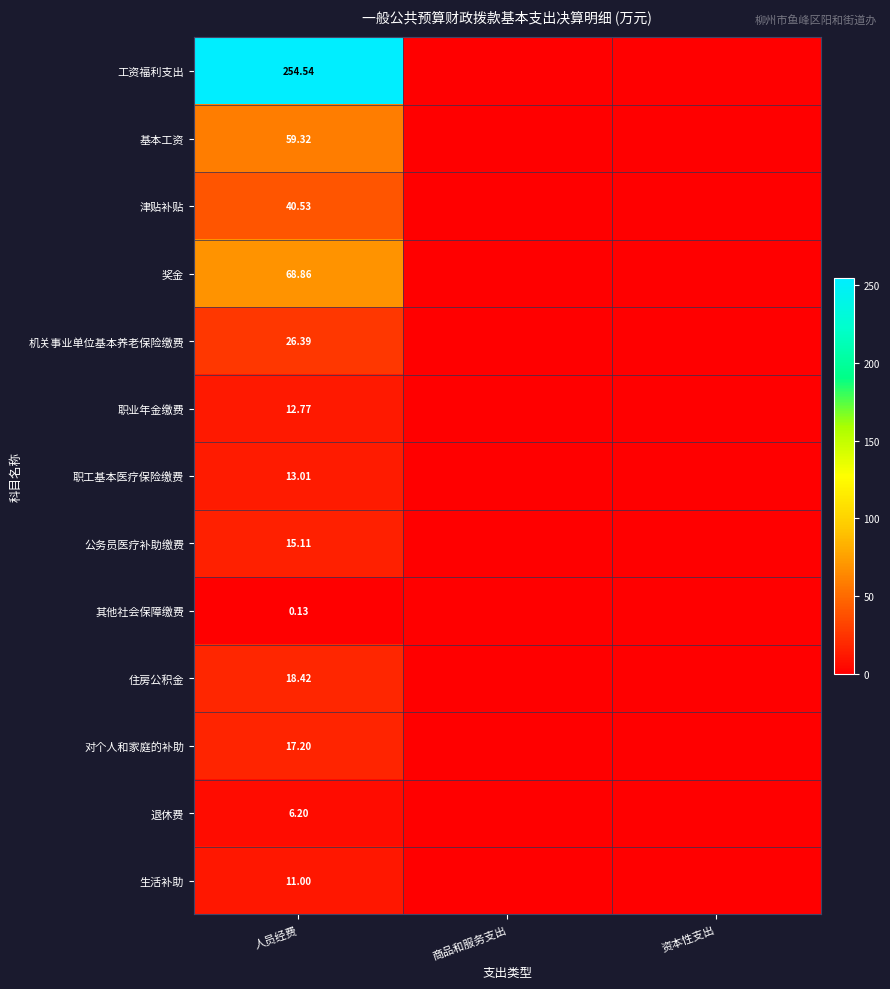

Rank the series at 人员经费 from lowest to highest value.

其他社会保障缴费, 退休费, 生活补助, 职业年金缴费, 职工基本医疗保险缴费, 公务员医疗补助缴费, 对个人和家庭的补助, 住房公积金, 机关事业单位基本养老保险缴费, 津贴补贴, 基本工资, 奖金, 工资福利支出